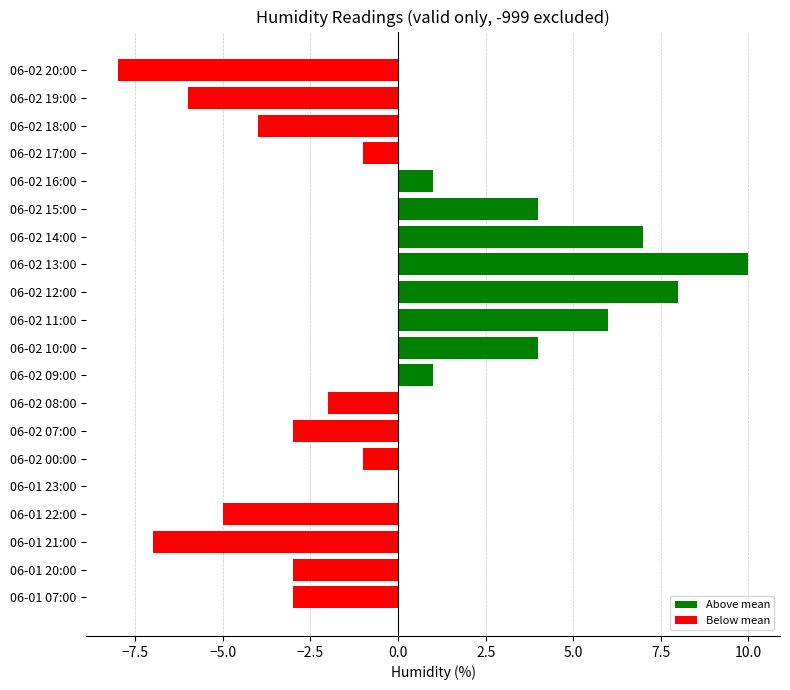

What is the greatest value displayed?

10